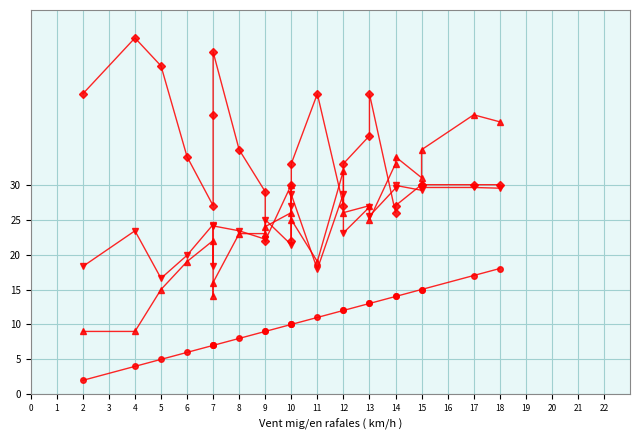

Reading left to right, what are all the values shown in this chart?

Temperatura (ºC): 18.3	23.4	16.6	19.9	24.3	18.3	24.1	23.4	22.2	25.0	21.4	26.9	28.6	17.9	28.7	23.1	26.8	25.5	29.5	29.9	29.2	29.6	29.6	29.5
Ratxa (km/h): 9.0	9.0	15.0	19.0	22.0	14.0	16.0	23.0	23.0	24.0	26.0	30.0	25.0	19.0	32.0	26.0	27.0	25.0	33.0	34.0	31.0	35.0	40.0	39.0
Humitat (%): 43.0	51.0	47.0	34.0	27.0	40.0	49.0	35.0	29.0	22.0	30.0	22.0	33.0	43.0	27.0	33.0	37.0	43.0	26.0	27.0	30.0	30.0	30.0	30.0
Velocitat del vent (km/h): 2.0	4.0	5.0	6.0	7.0	7.0	7.0	8.0	9.0	9.0	10.0	10.0	10.0	11.0	12.0	12.0	13.0	13.0	14.0	14.0	15.0	15.0	17.0	18.0